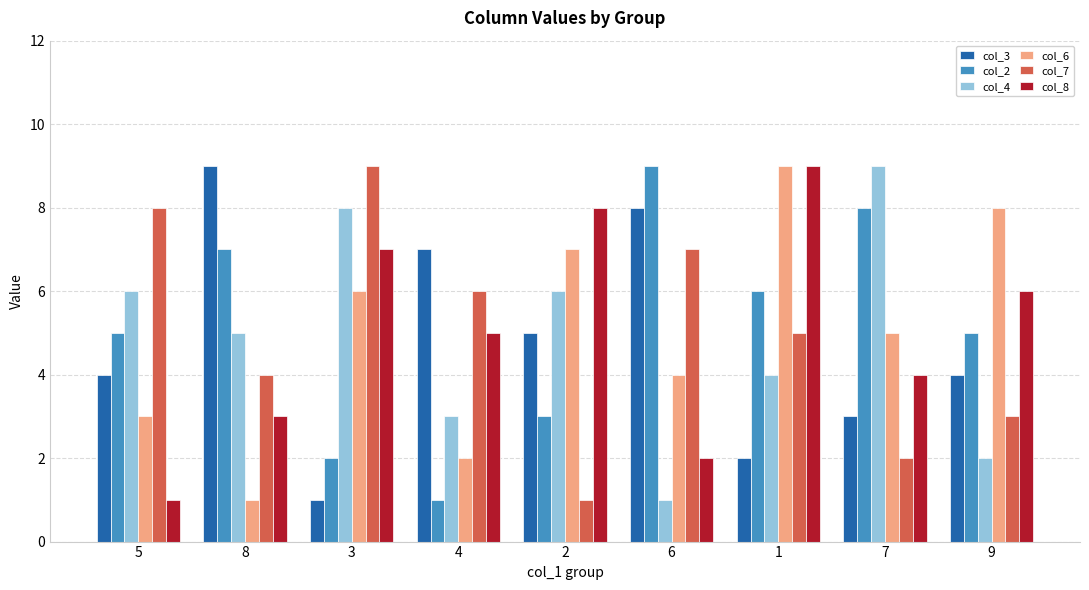

Rank the series at 2 from lowest to highest value.

col_7, col_2, col_3, col_4, col_6, col_8